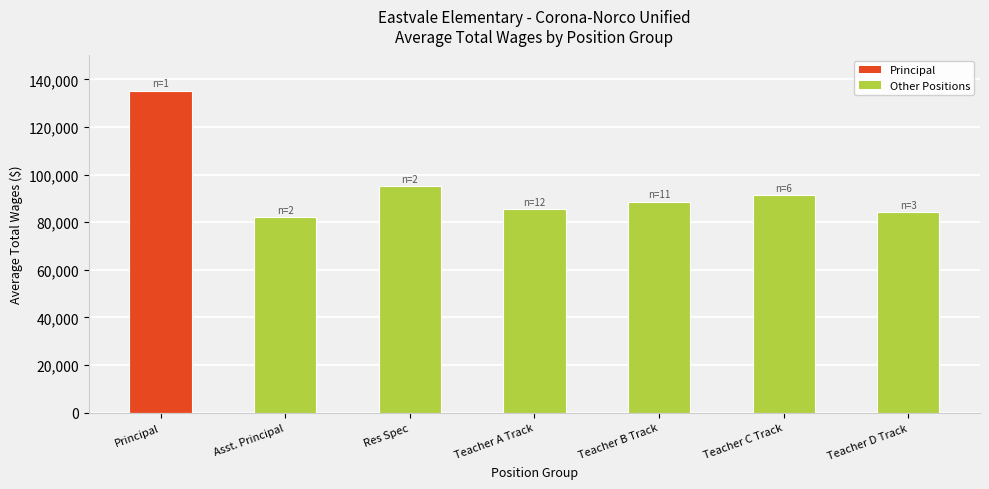

What is the maximum value shown in the chart?

135183.0